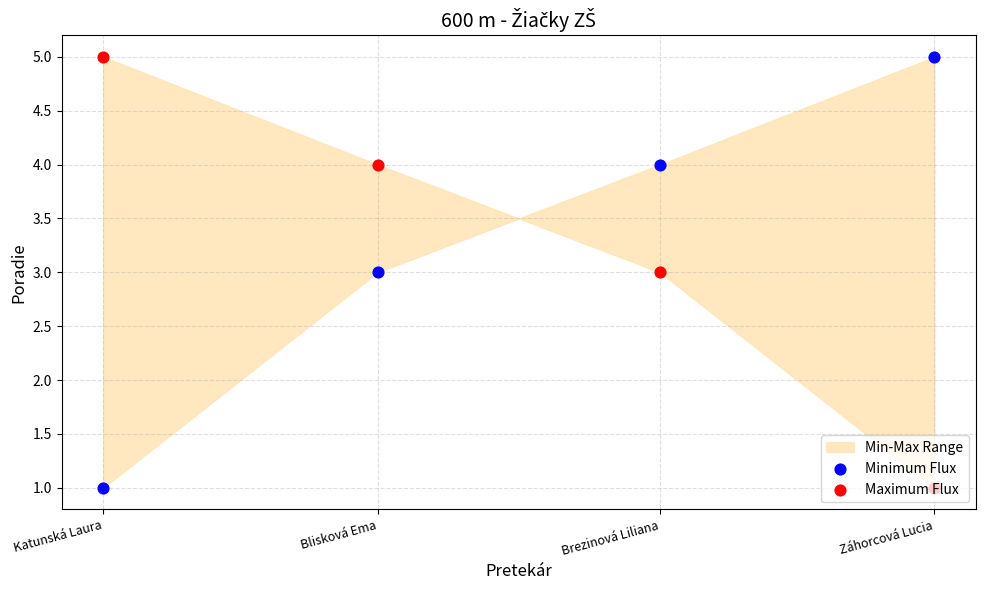

At which category is the sum across all series the highest?

Blisková Ema